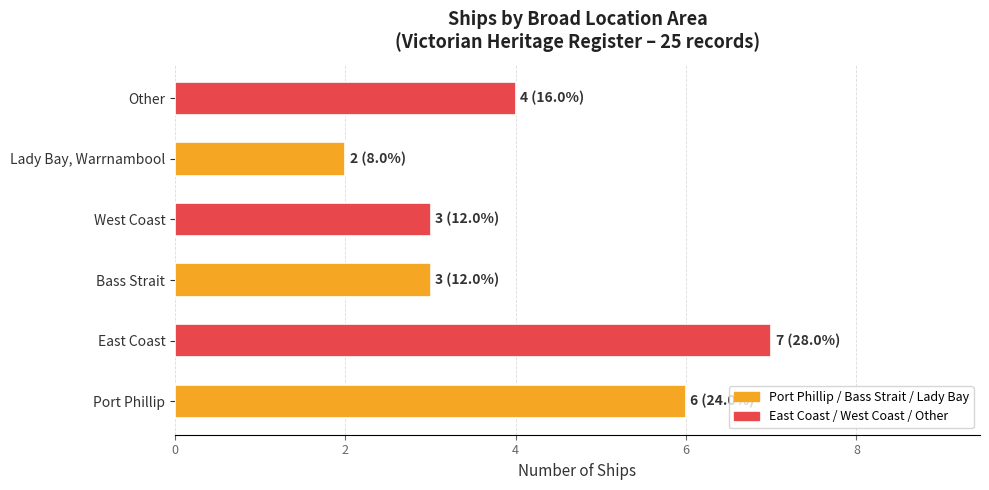

Approximately how many times larger is the value at Other compared to Bass Strait?

1.3